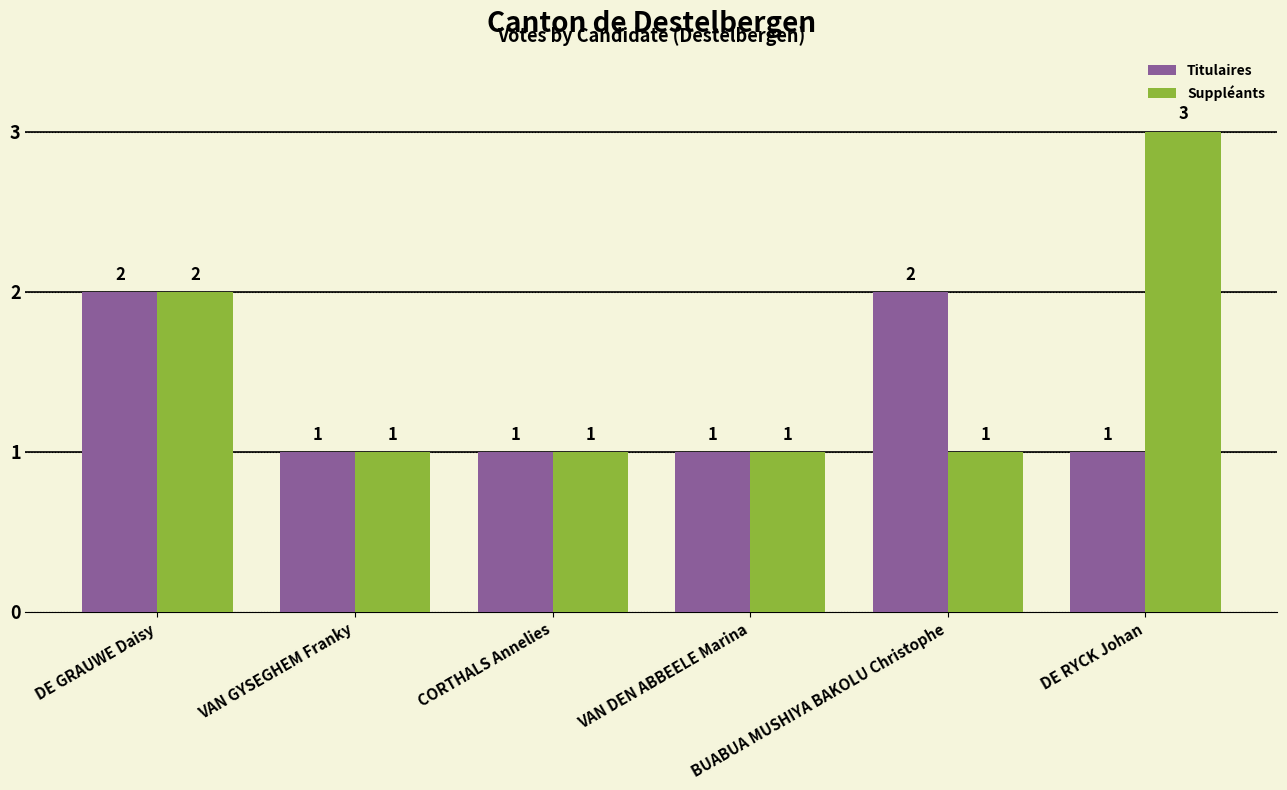

What are all the series names shown in the legend?

Titulaires, Suppléants